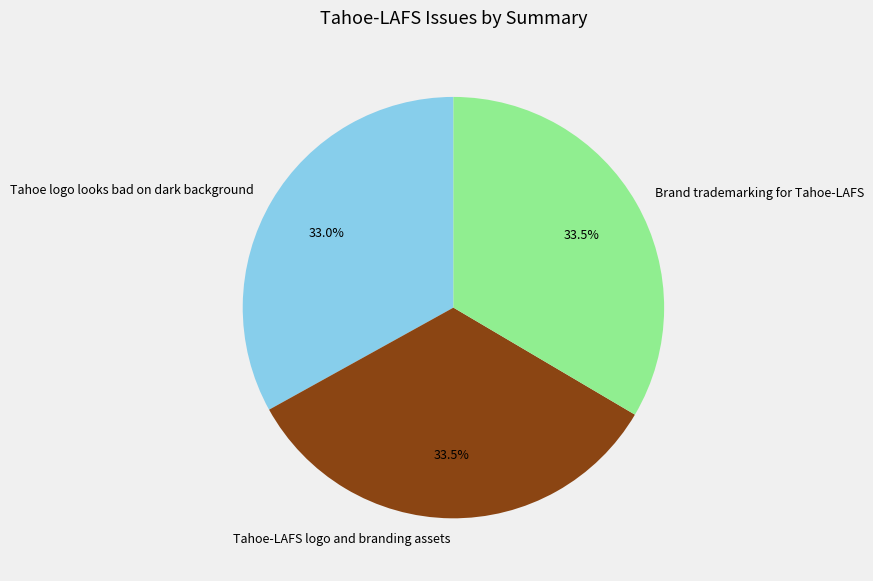

Does any single category account for the majority?

No